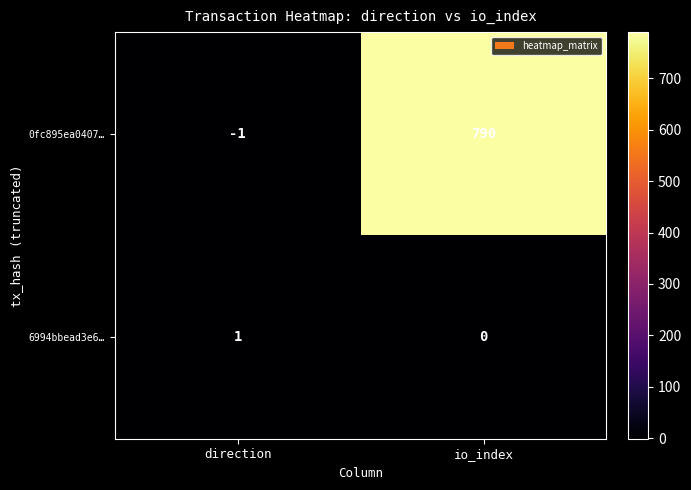

Reading left to right, extract all data points from this chart.

0fc895ea0407…: direction=-1	io_index=790
6994bbead3e6…: direction=1	io_index=0